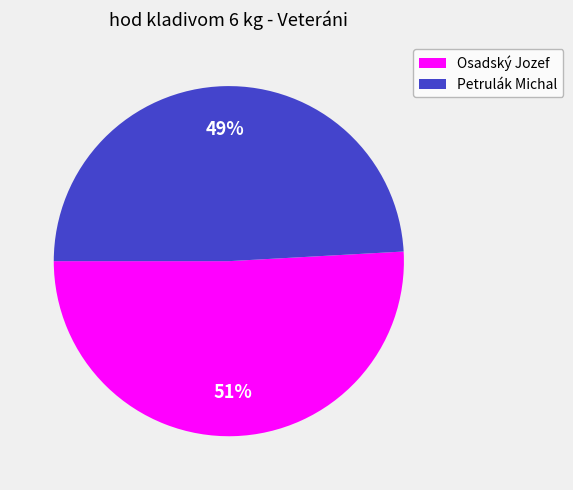

How many segments does this pie chart have?

2